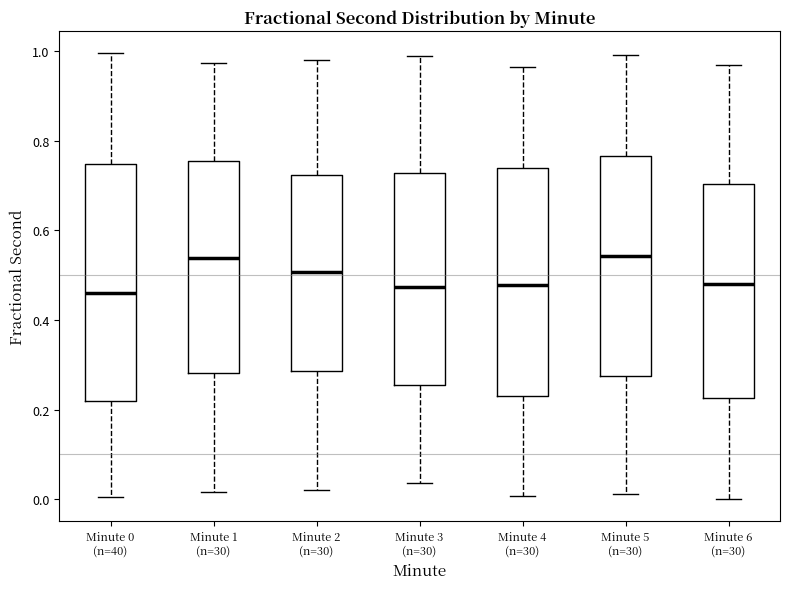

Reading left to right, read every box against the y-axis: the position of its median line, the range the box covers, and the ends of its whiskers. The values are not printed on the chart, so give them approximately, as read against the axis.

Minute 0 (n=40): median 0.46, box 0.22 to 0.74, whiskers 0.00 to 1.00
Minute 1 (n=30): median 0.54, box 0.28 to 0.76, whiskers 0.02 to 0.98
Minute 2 (n=30): median 0.50, box 0.28 to 0.72, whiskers 0.02 to 0.98
Minute 3 (n=30): median 0.48, box 0.26 to 0.72, whiskers 0.04 to 1.00
Minute 4 (n=30): median 0.48, box 0.22 to 0.74, whiskers 0.00 to 0.96
Minute 5 (n=30): median 0.54, box 0.28 to 0.76, whiskers 0.02 to 1.00
Minute 6 (n=30): median 0.48, box 0.22 to 0.70, whiskers 0.00 to 0.96